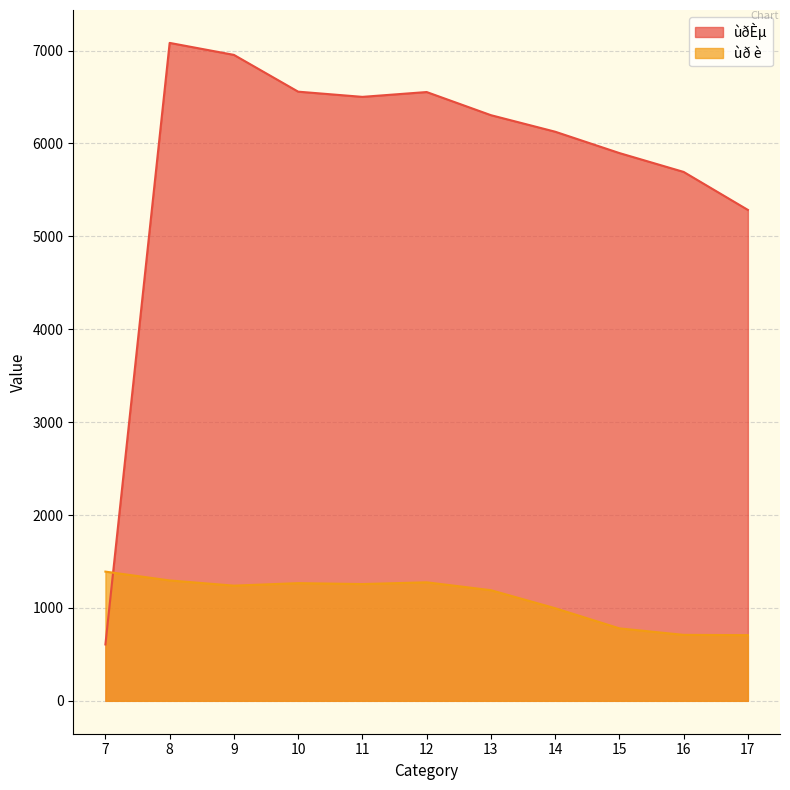

Reading right to left, what are all the values shown in this chart?

ùðÈµ: 5285	5694	5897	6127	6305	6554	6502	6558	6954	7083	607
ùð è: 707	710	780	997	1191	1276	1257	1267	1240	1296	1391